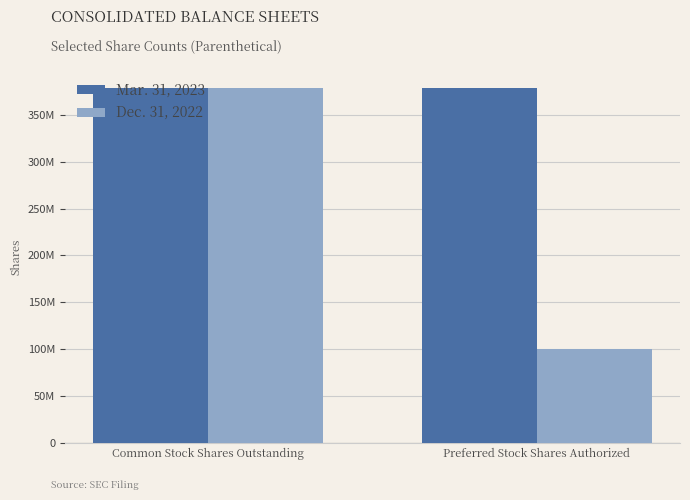

What is the sum of all Dec. 31, 2022 values?

478429708